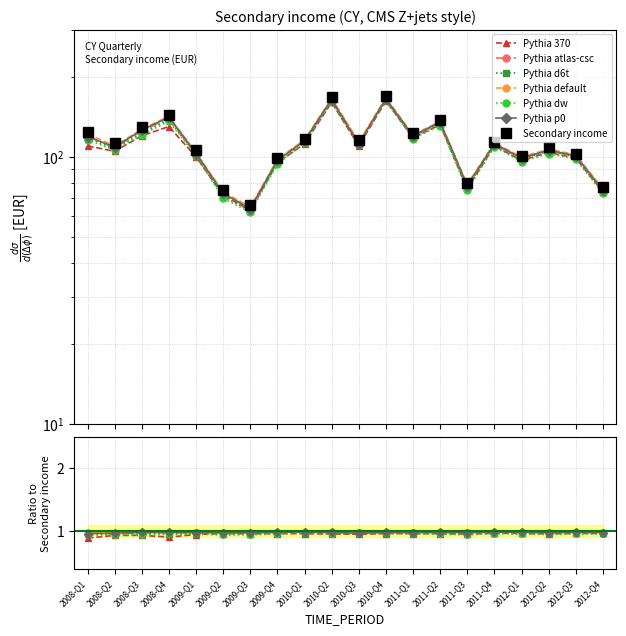

What is the label of the 4th point from the left?

2008-Q4